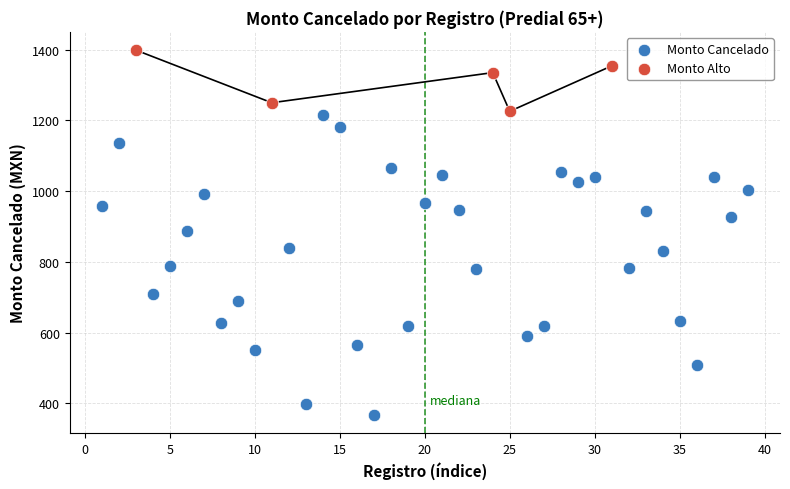

Which series reaches the minimum Y coordinate?

Monto Cancelado